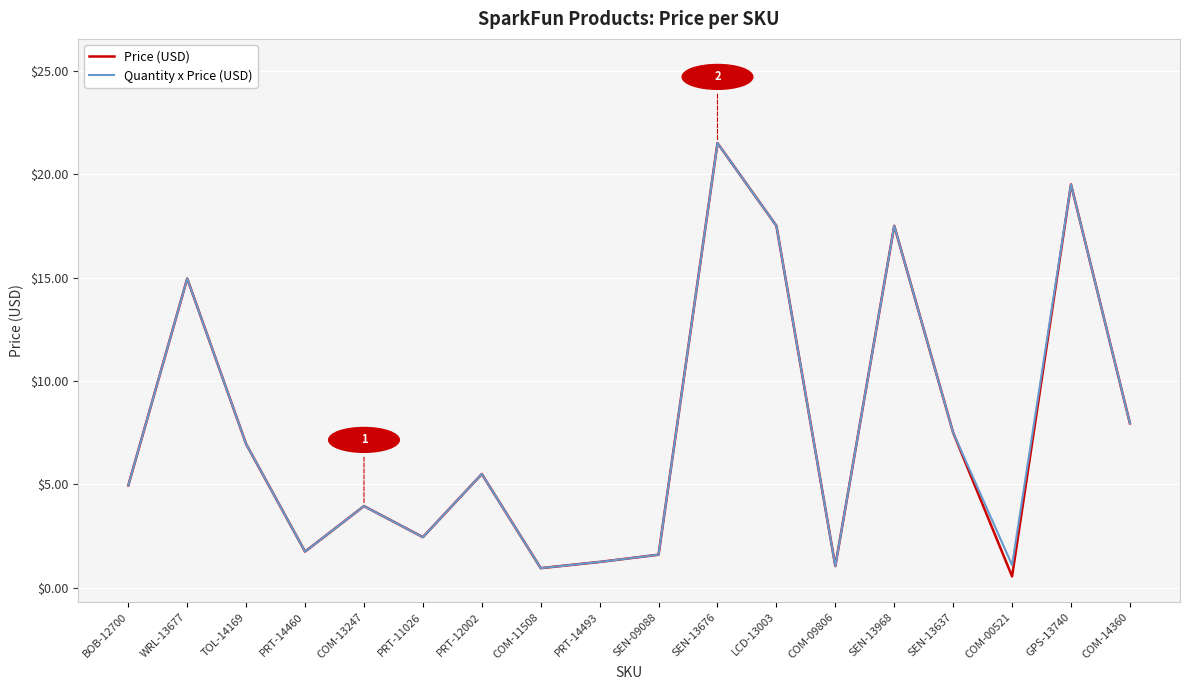

Read the Price (USD) value at PRT-12002.

5.5